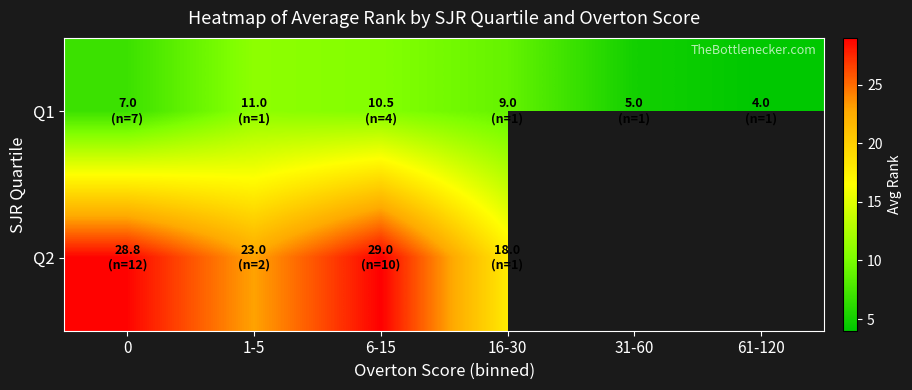

Which series has the largest total across all categories?

Q1